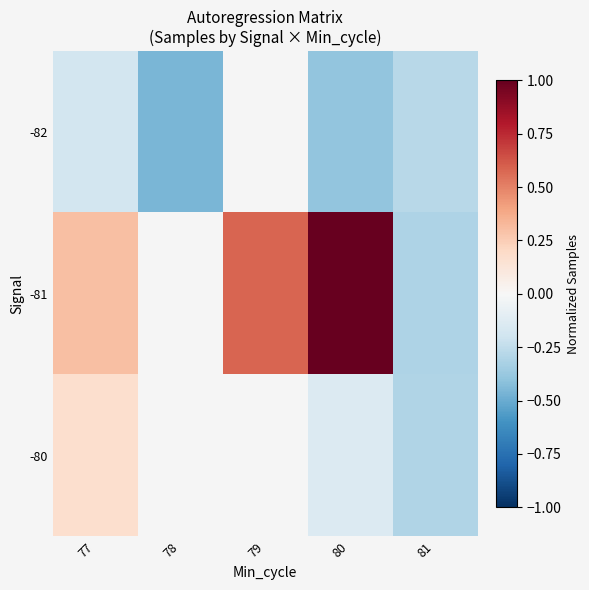

How many values in the -81 series are below 0?

1